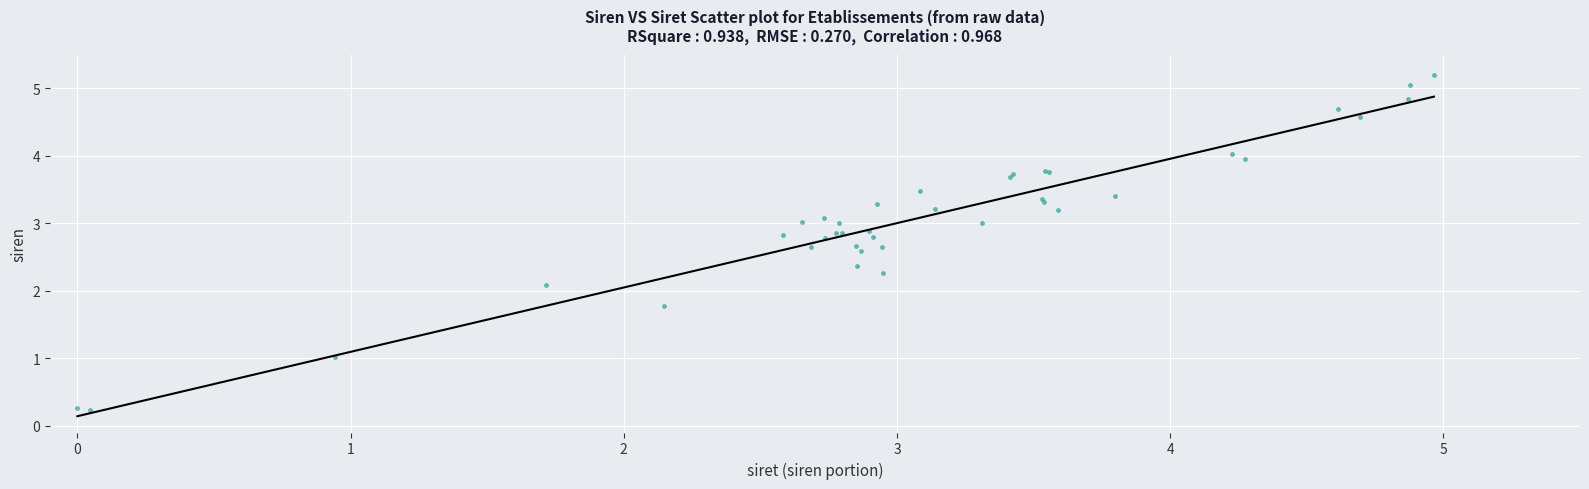

What Y value in the scatter plot is closest to 2?

2.1